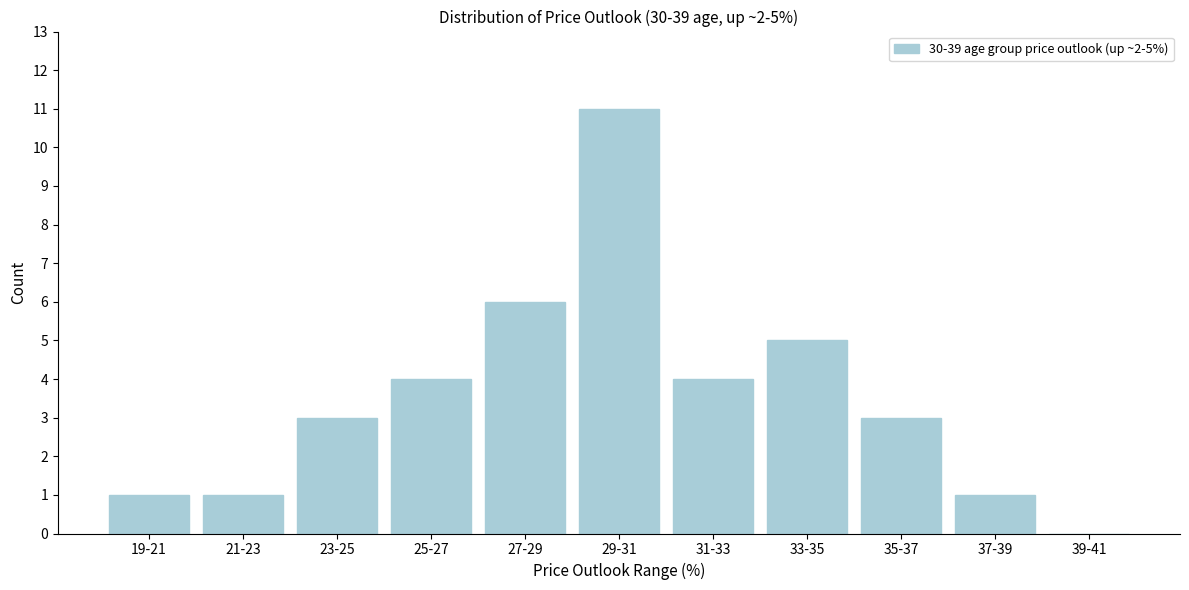

Reading right to left, extract all data points from this chart.

39-41=0	37-39=1	35-37=3	33-35=5	31-33=4	29-31=11	27-29=6	25-27=4	23-25=3	21-23=1	19-21=1